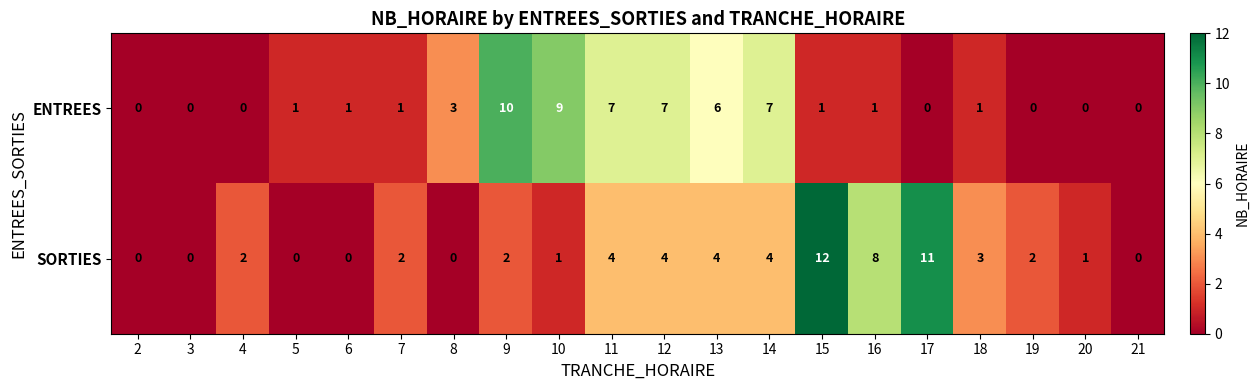

Which series has the largest total across all categories?

SORTIES